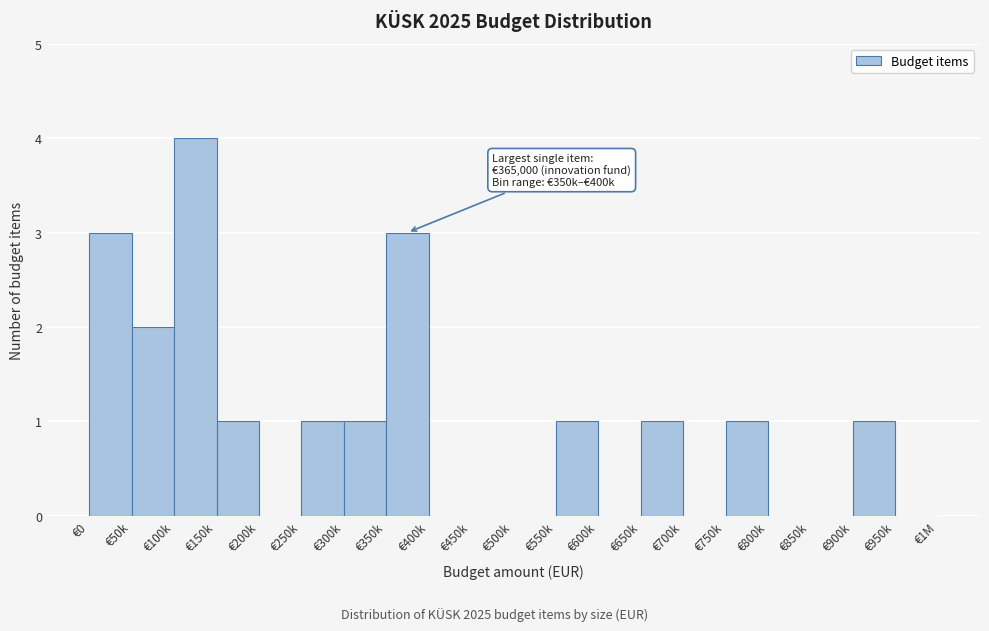

Reading right to left, transcribe all the data shown in this chart.

€950k=0	€900k=1	€850k=0	€800k=0	€750k=1	€700k=0	€650k=1	€600k=0	€550k=1	€500k=0	€450k=0	€400k=0	€350k=3	€300k=1	€250k=1	€200k=0	€150k=1	€100k=4	€50k=2	€0=3